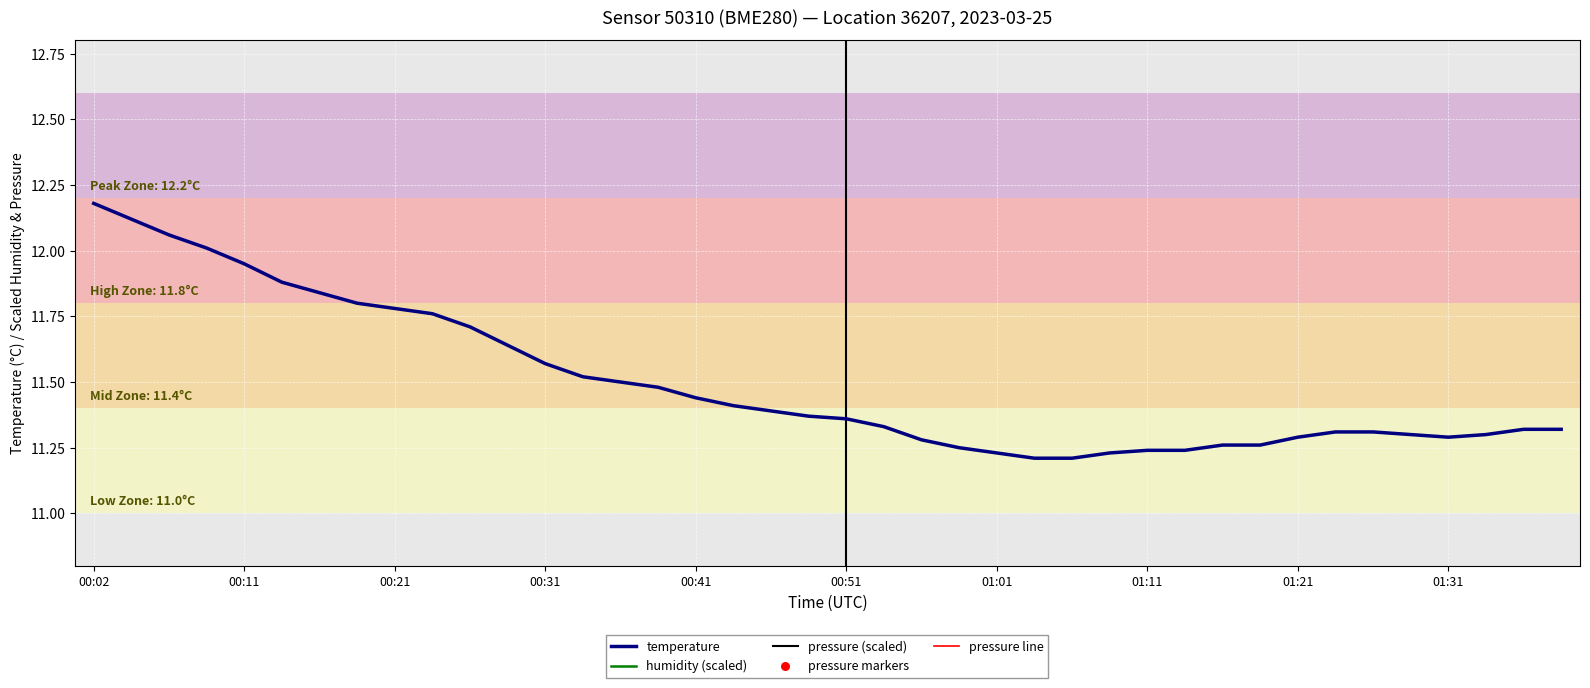

At how many categories does at least one series exceed 0?

40